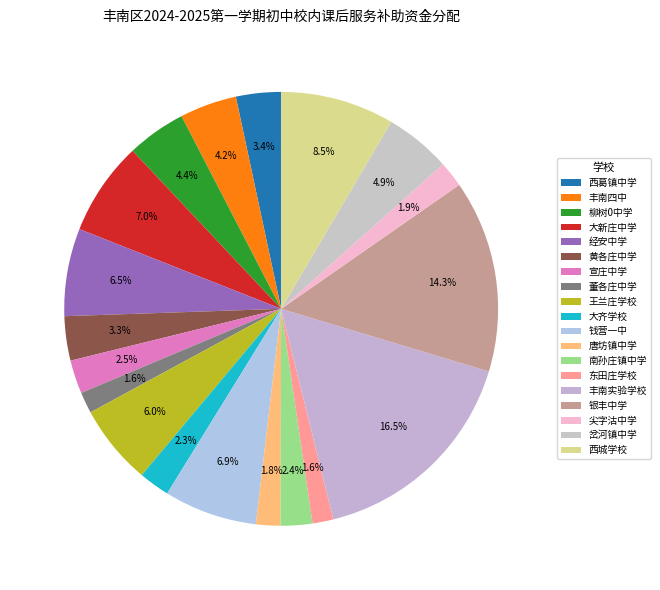

Count the number of slices in the pie.

19